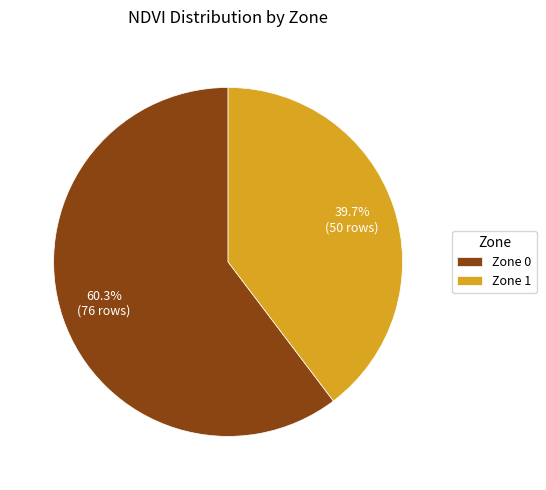

Count the number of slices in the pie.

2